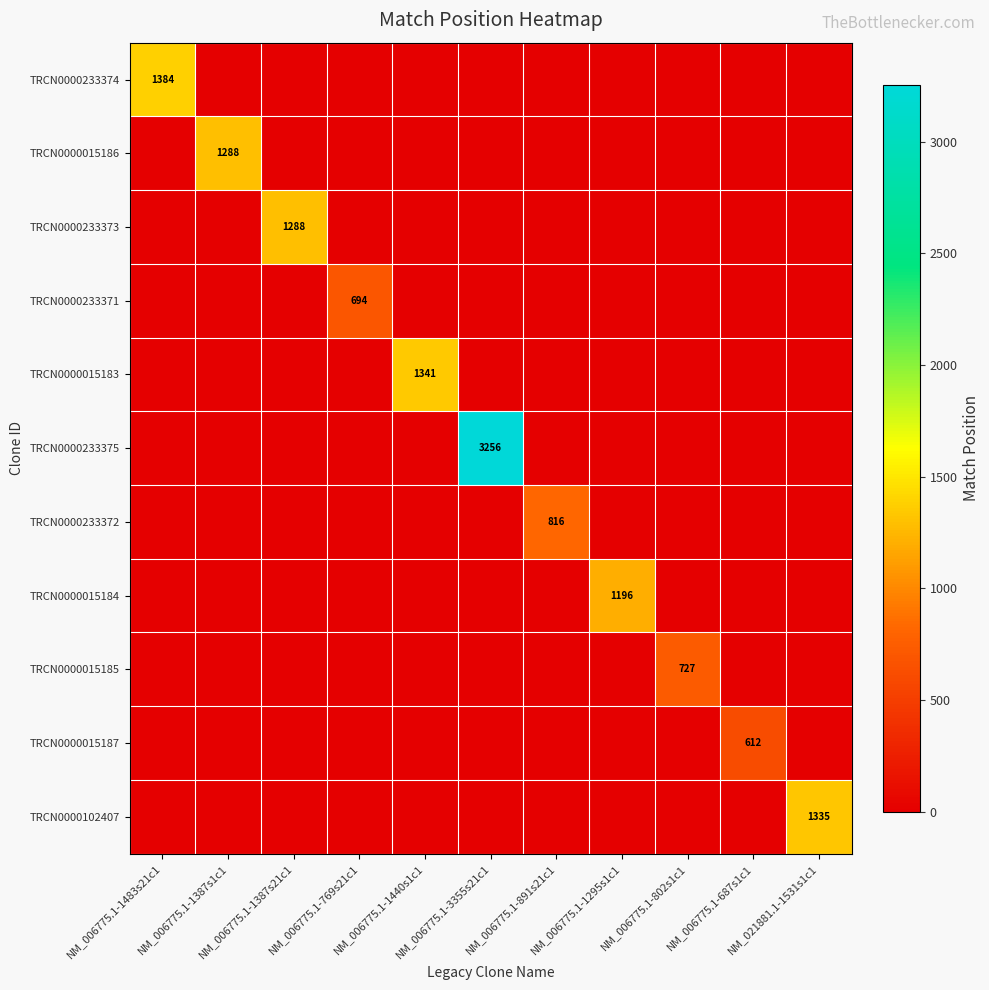

What is the difference between the highest and lowest values at NM_021881.1-1531s1c1?

1335